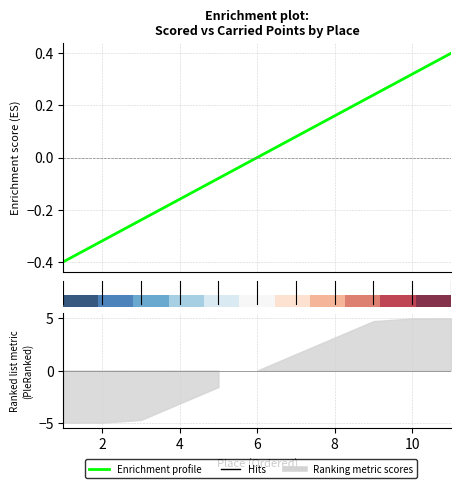

What is the approximate value of Scored Points at 10?

0.3